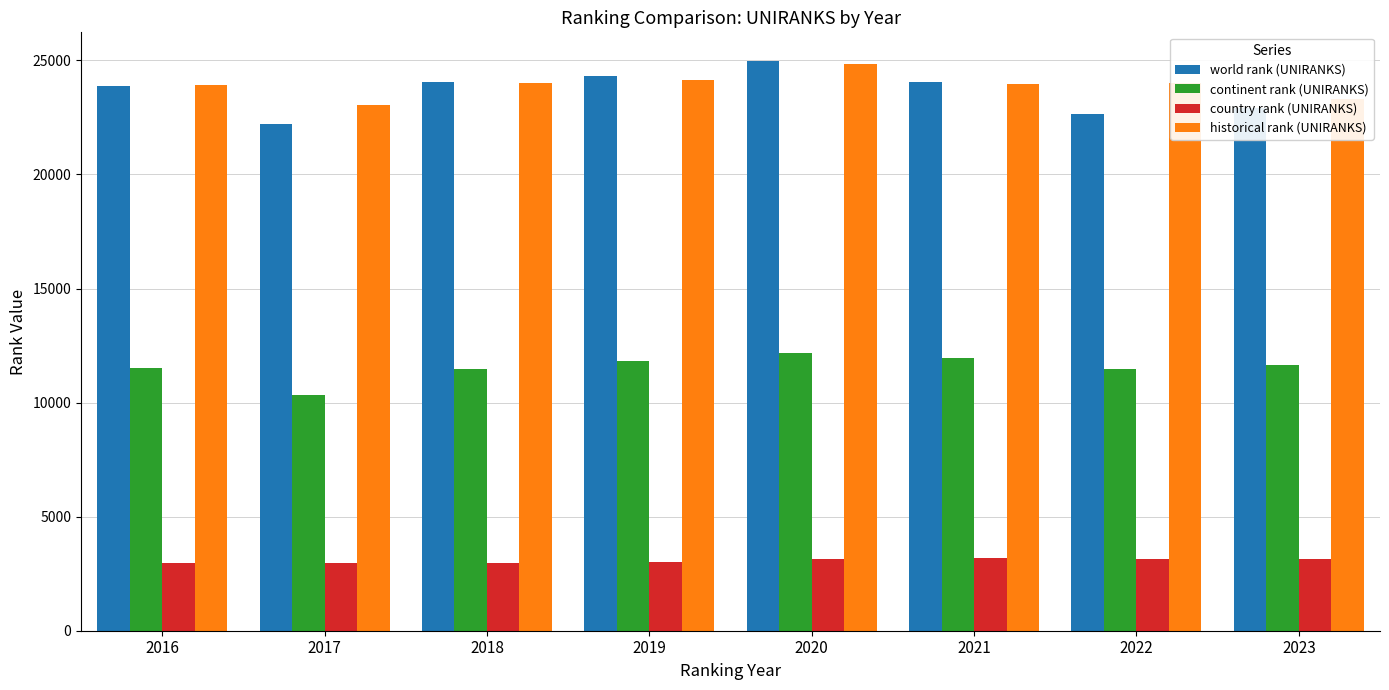

Which series has the largest range (max minus min)?

world rank (UNIRANKS)